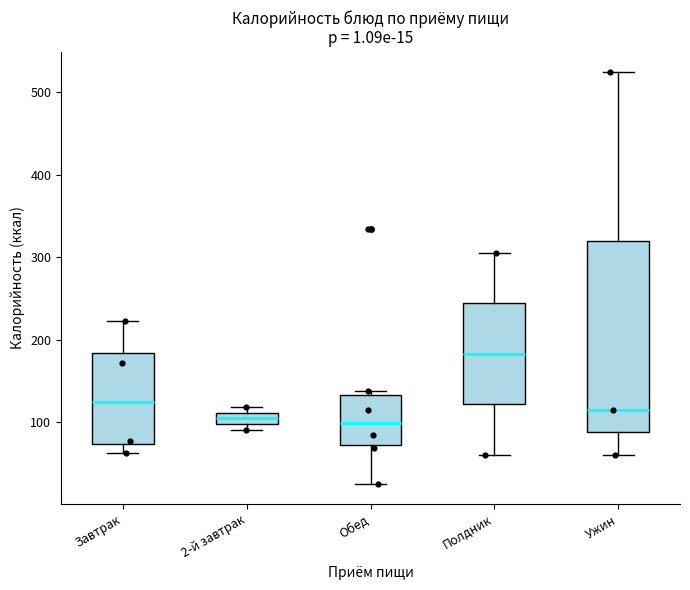

Comparing the boxes themselves (not the whiskers), which one is the tallest?

Ужин